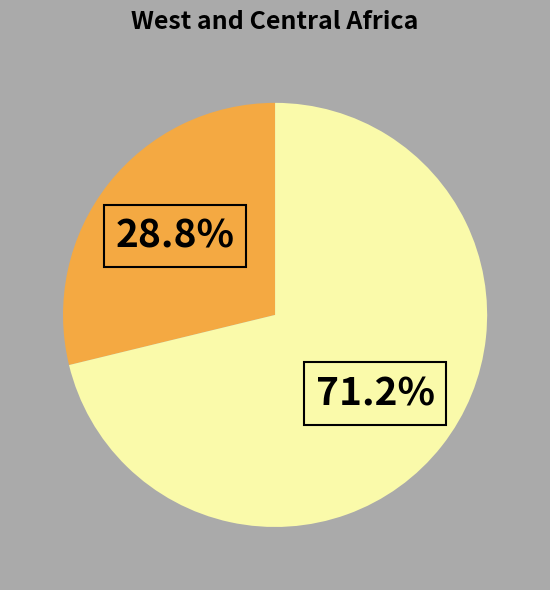

Is there a majority slice in this chart?

Yes